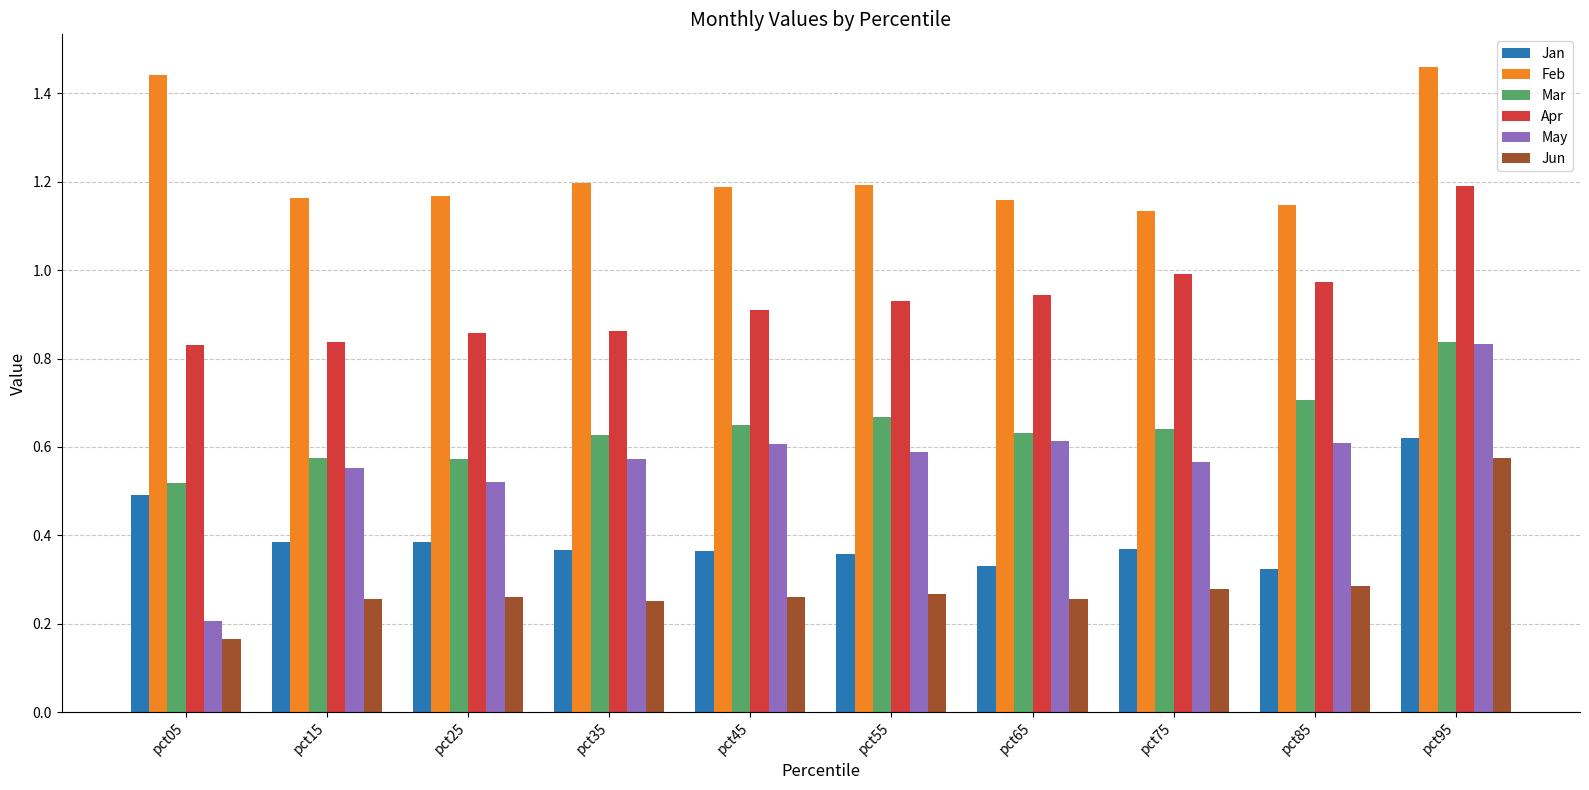

How many series are shown in this chart?

6